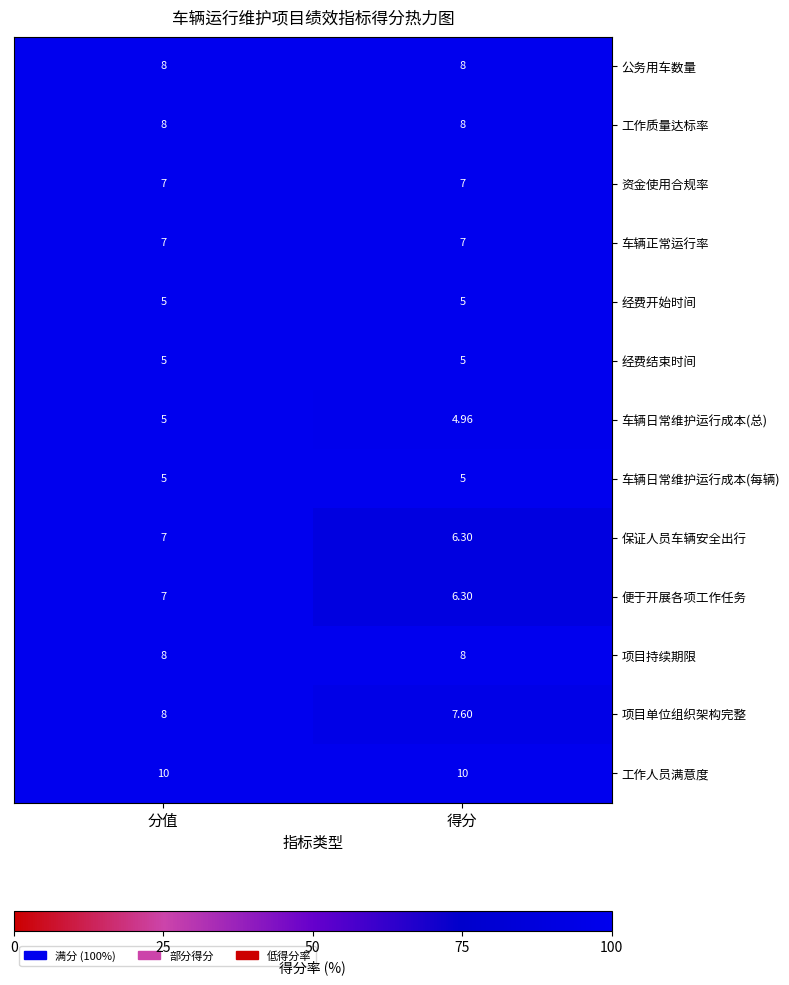

Is the value of 经费开始时间 at 得分 greater than the value of 工作人员满意度 at 分值?

No